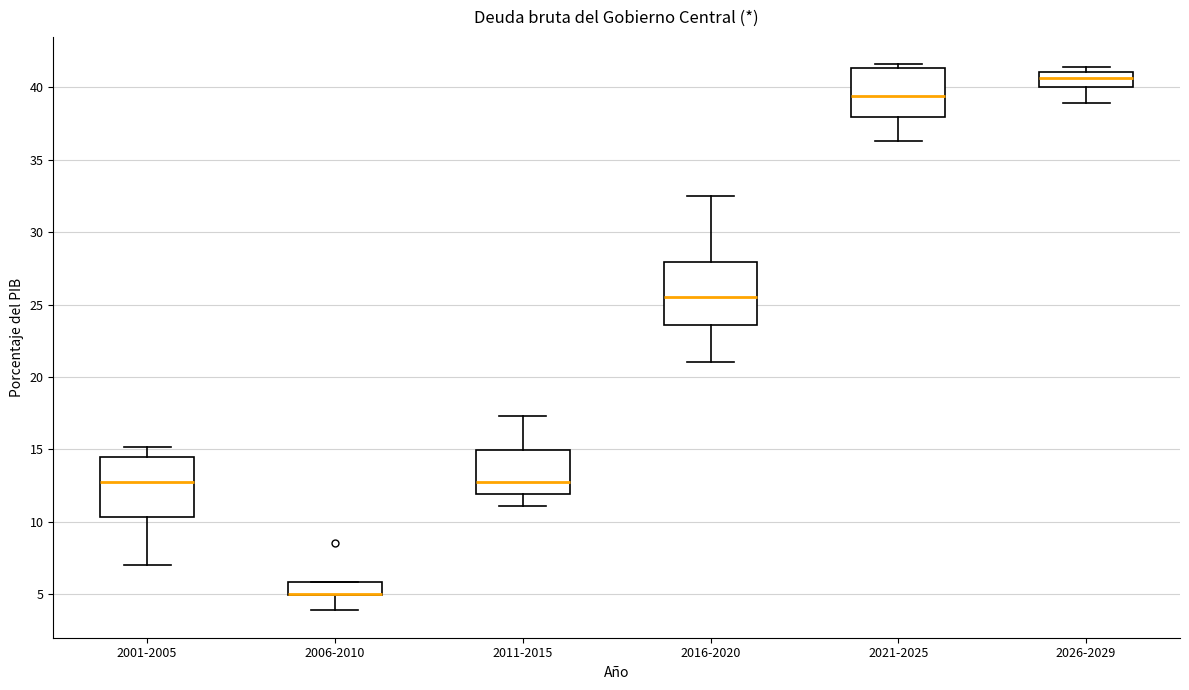

Where is the upper edge of the box for 2011-2015 on the y-axis? The values are not printed on the chart, so give them approximately, as read against the axis.

15.0